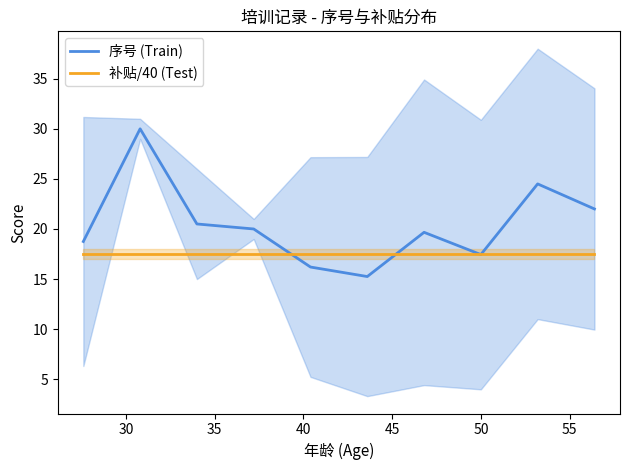

What is the minimum value for 补贴/40 (Test)?

17.5